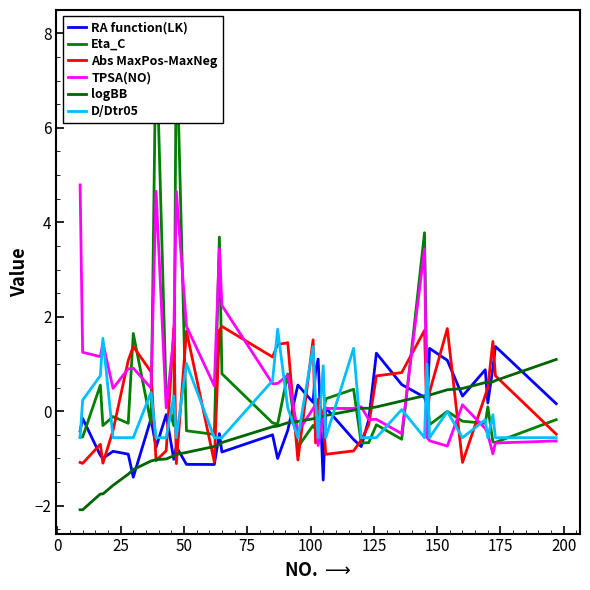

True or false: Abs MaxPos-MaxNeg has more than 2 points higher than both neighbors.

True